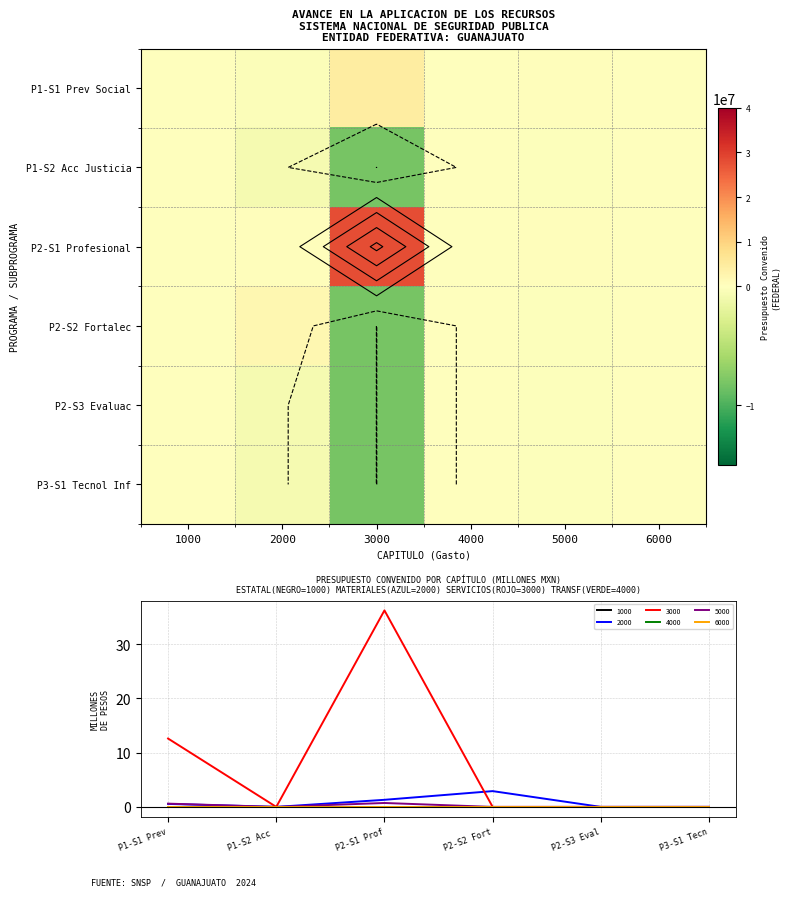

At how many categories does at least one series exceed 679891?

2